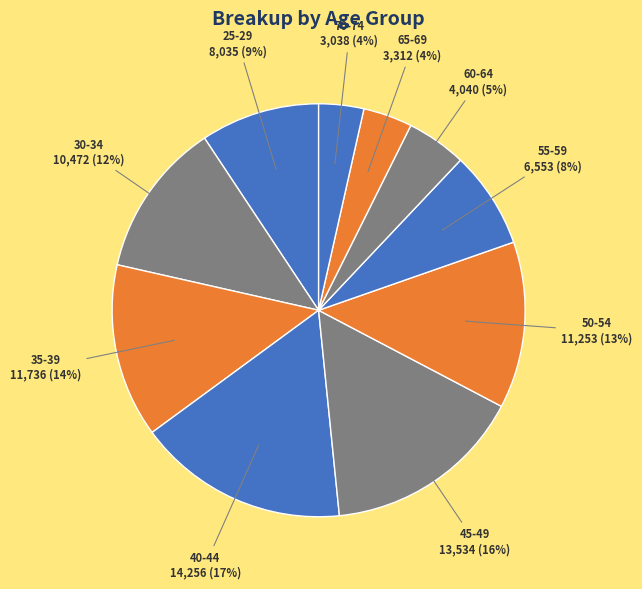

To the nearest percent, what percentage of the pie is 55-59?

8%